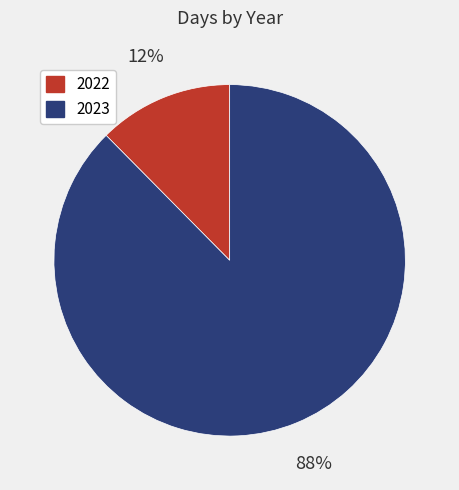

What is the ratio of the value at 2022 to the value at 2023?

0.1